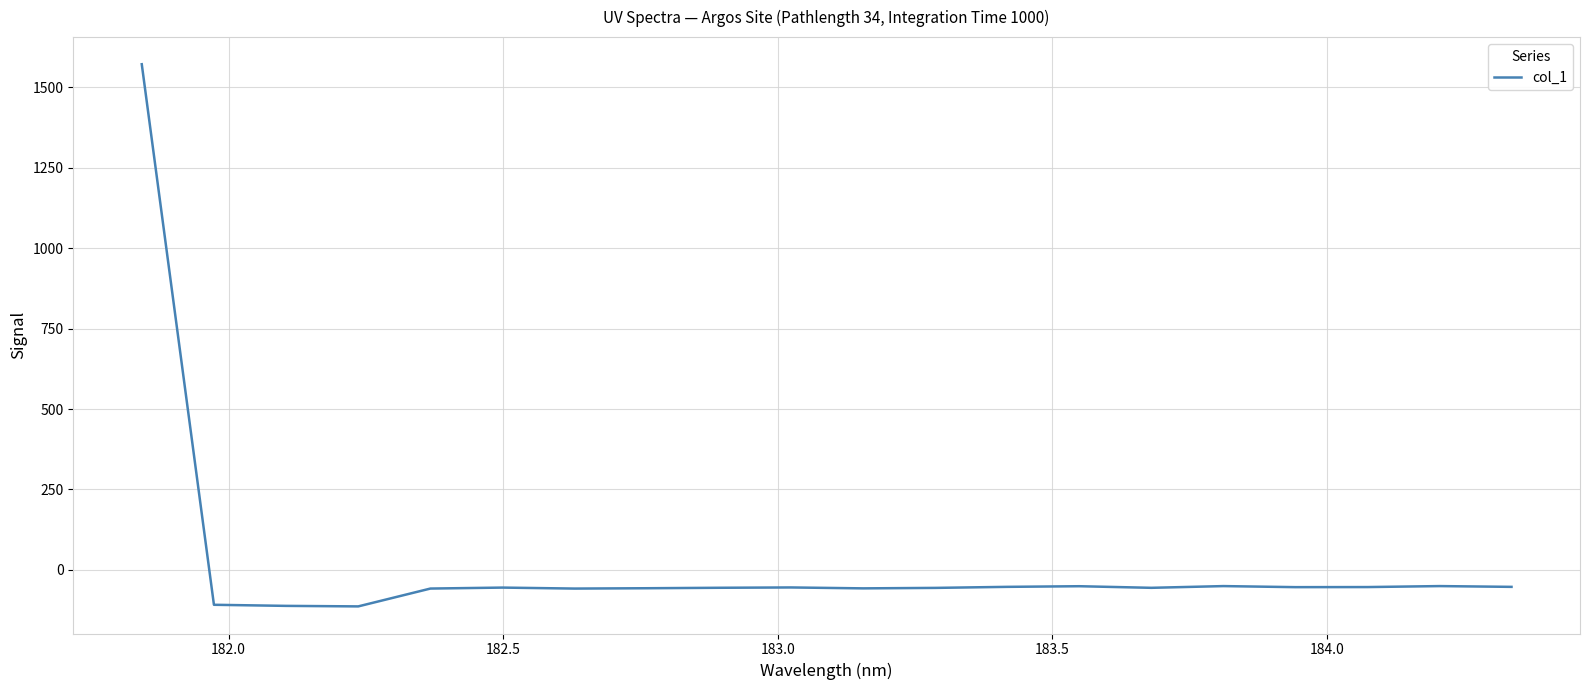

What is the difference between the maximum and minimum values?

1685.8